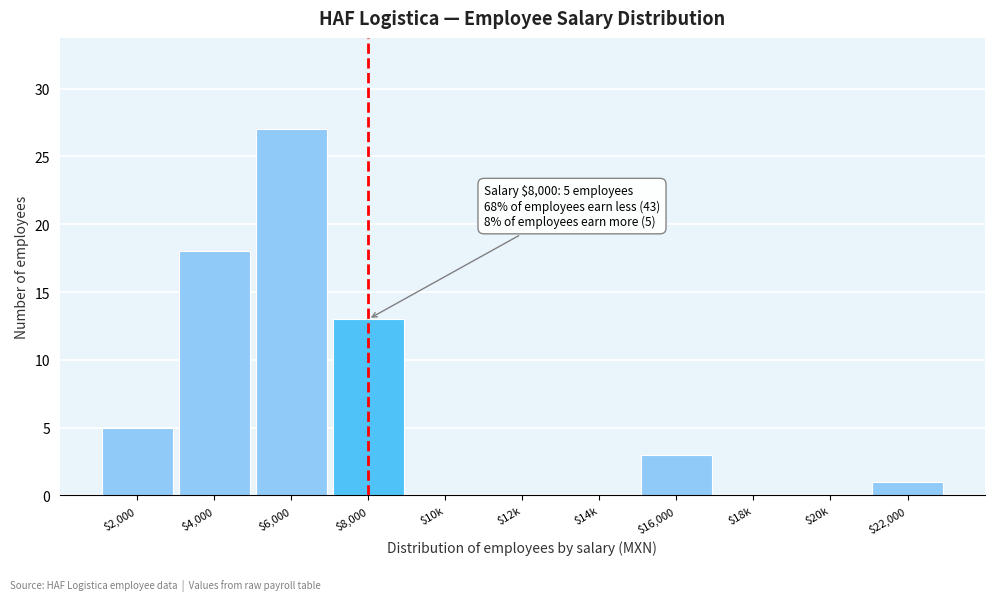

The chart shows a value of 11 at $10k. True or false?

False